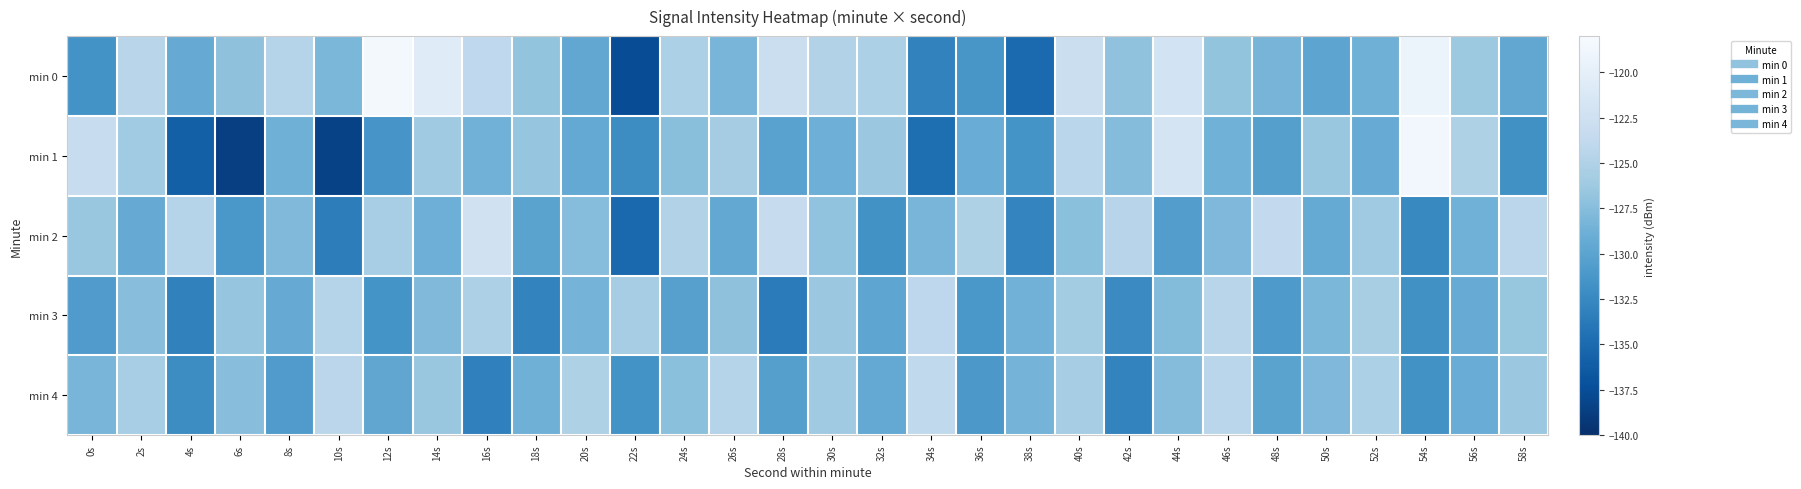

At which category is the sum across all series the highest?

40s